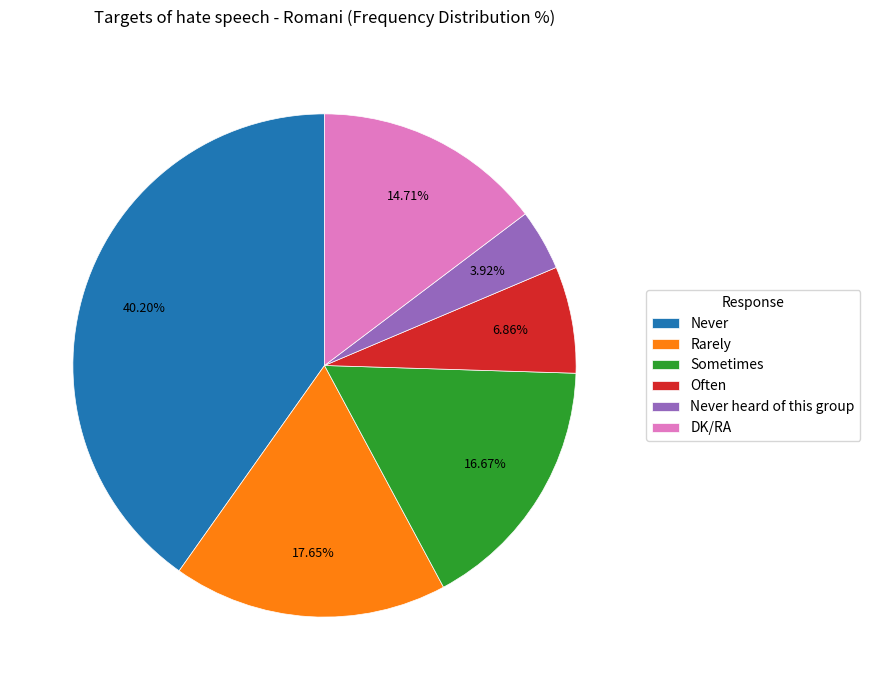

How many slices are in this pie chart?

6